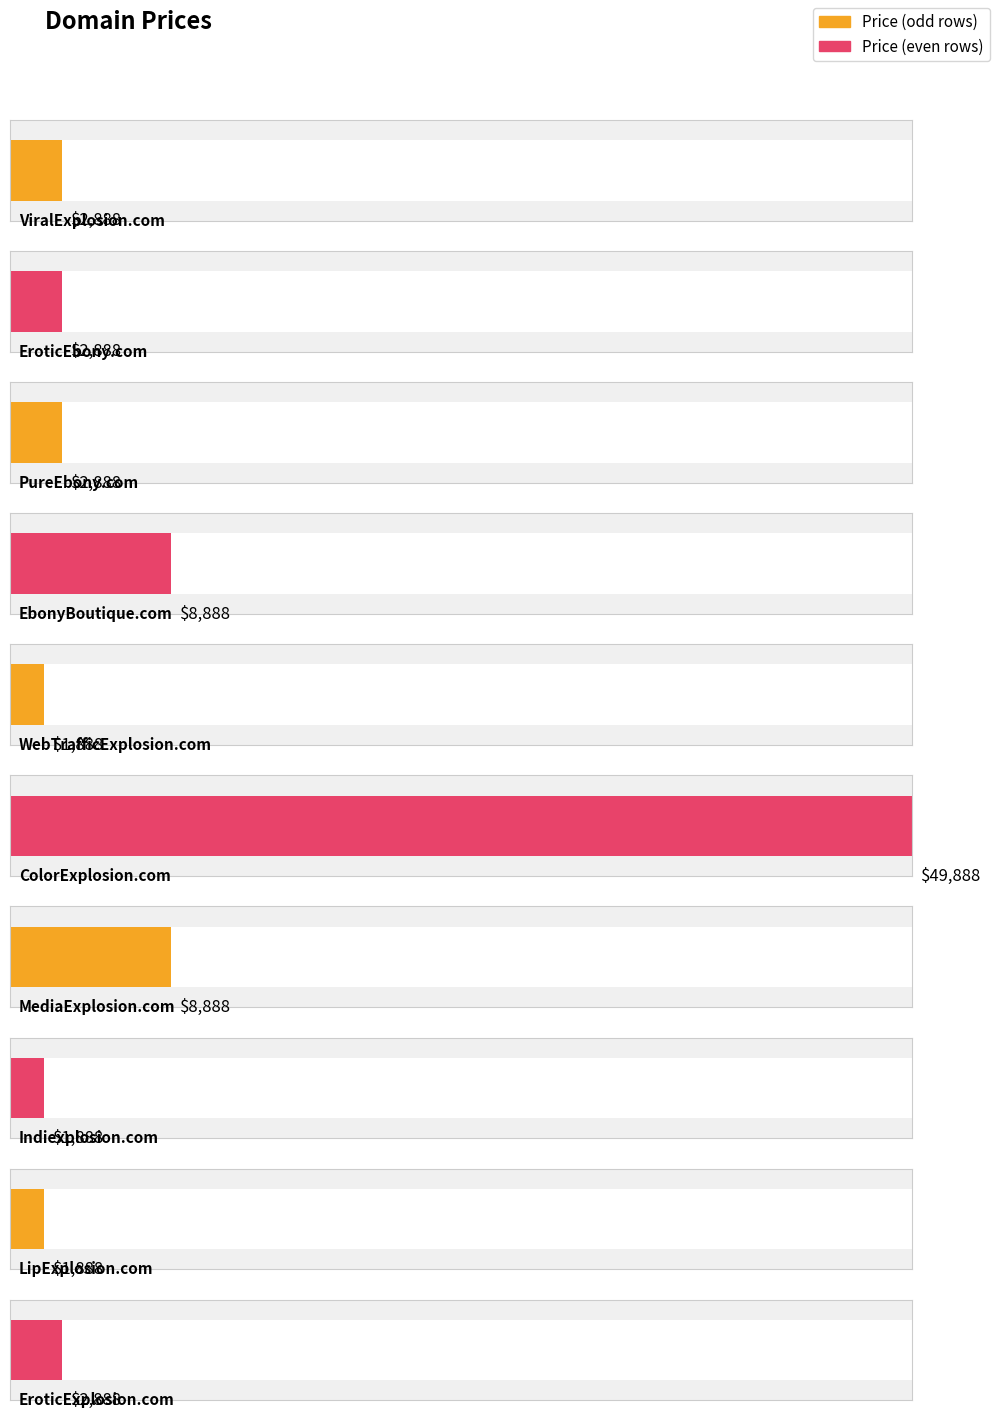

How many values are below 2888?

3